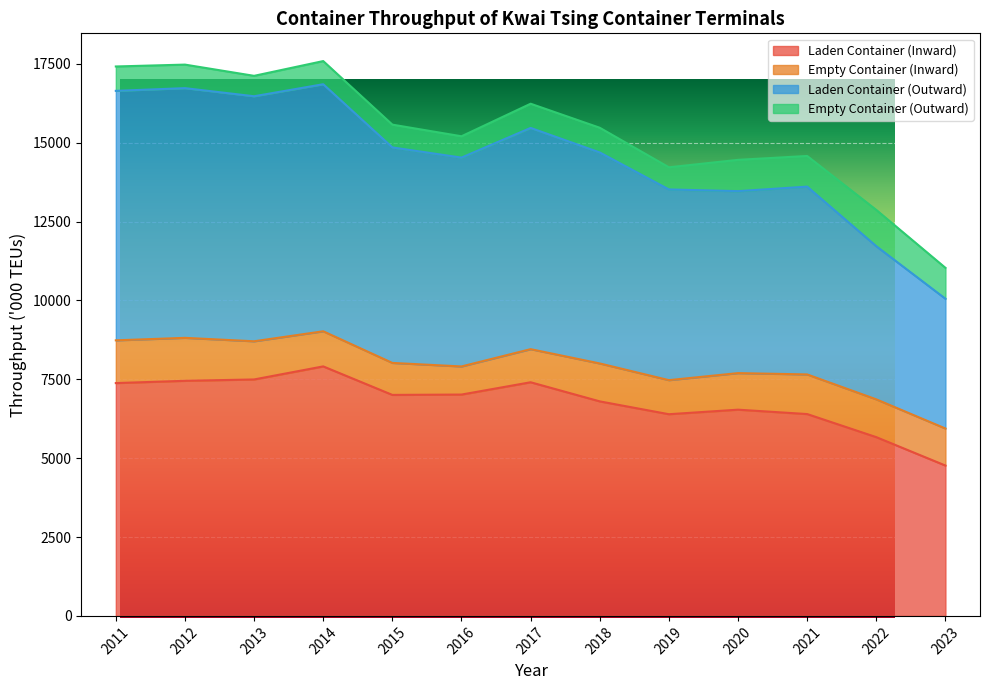

What is the difference between the Laden Container (Inward) values at 2019 and 2012?

1059